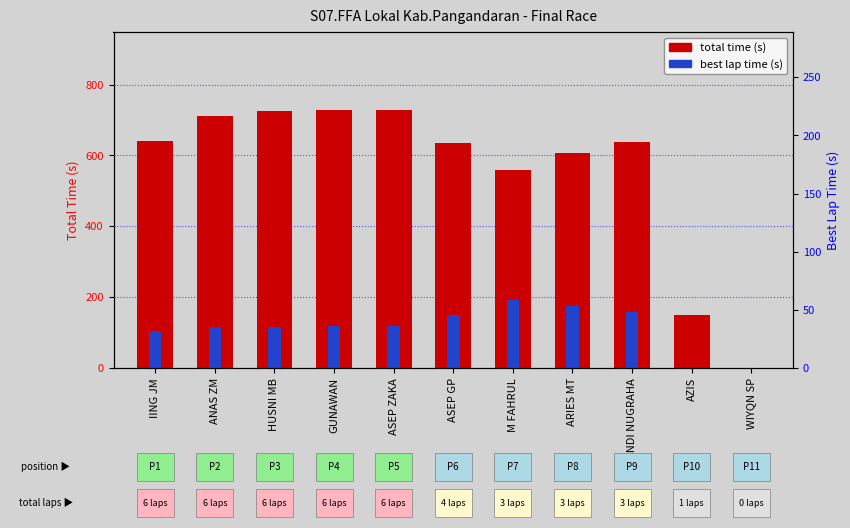

What are all the series names shown in the legend?

total time (s), best lap time (s)